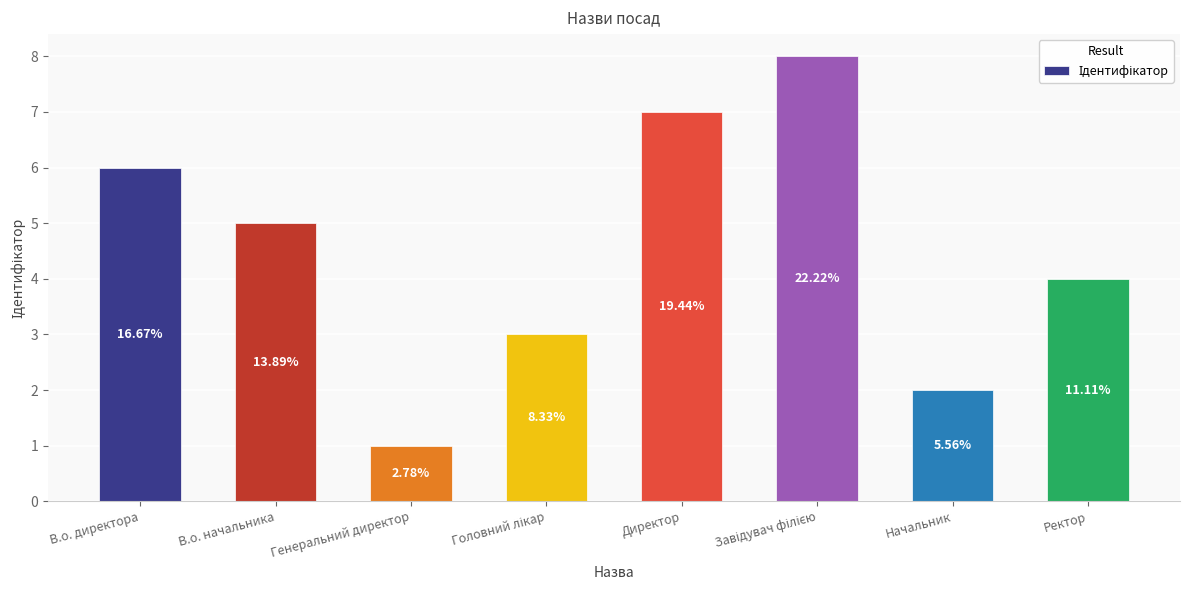

Does the chart contain any negative values?

No